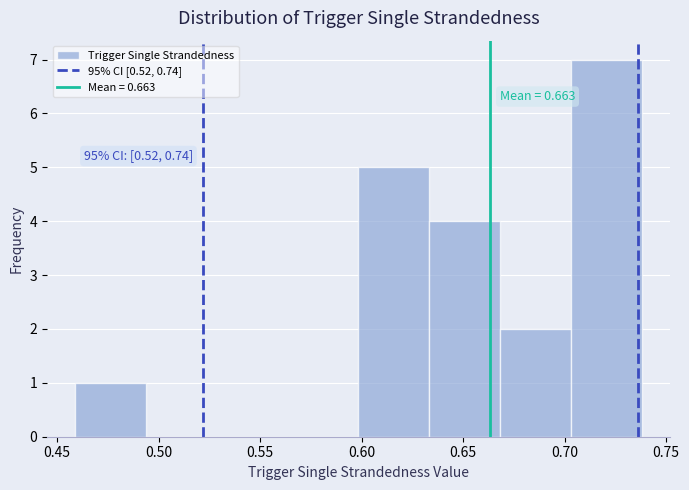

Over which range of the x-axis is the bar tallest?

0.705 to 0.740